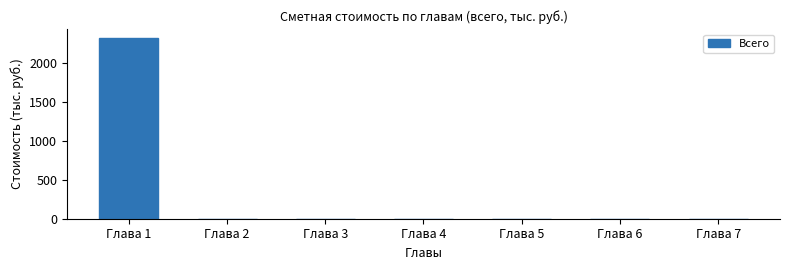

Reading right to left, extract all data points from this chart.

Глава 7=0.0	Глава 6=0.0	Глава 5=0.0	Глава 4=0.0	Глава 3=0.0	Глава 2=0.0	Глава 1=2322.7